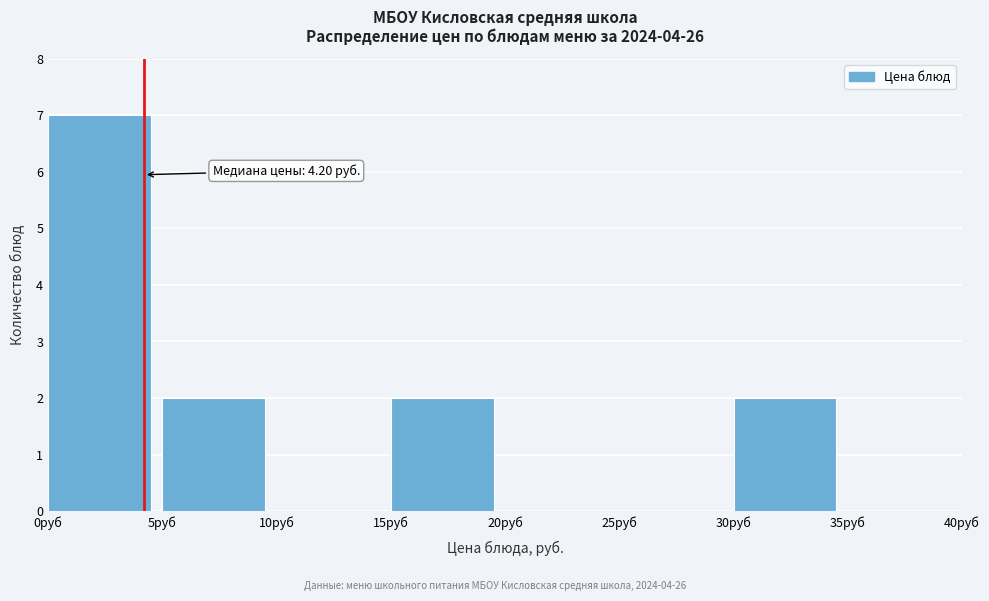

Which range on the x-axis has the tallest bar?

0 to 5